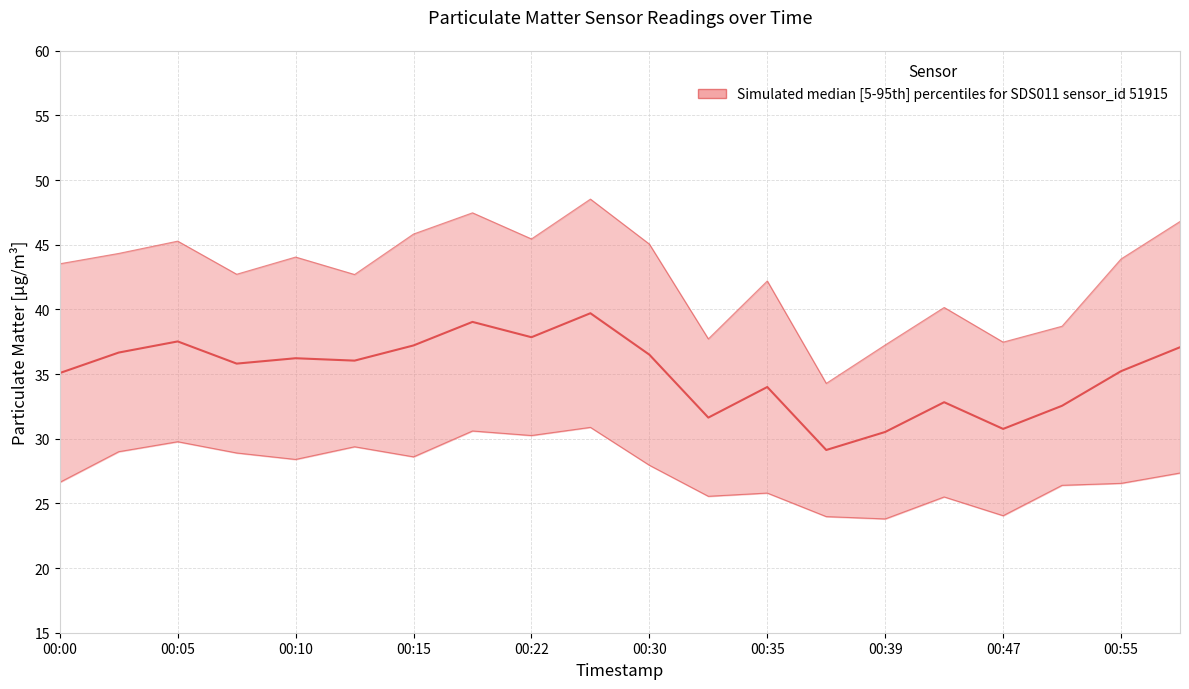

Where is the first local minimum for P1?

00:08